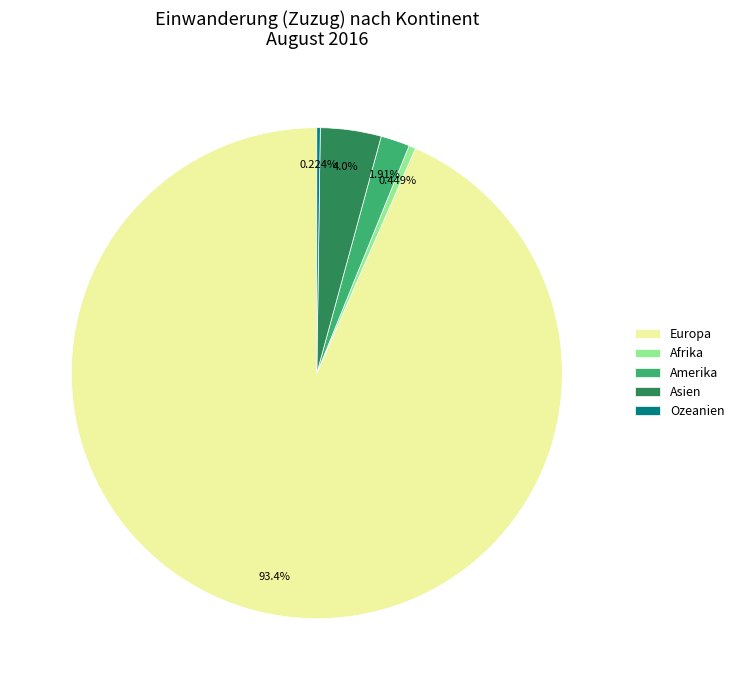

How much of the chart is everything except Asien?

96.0%